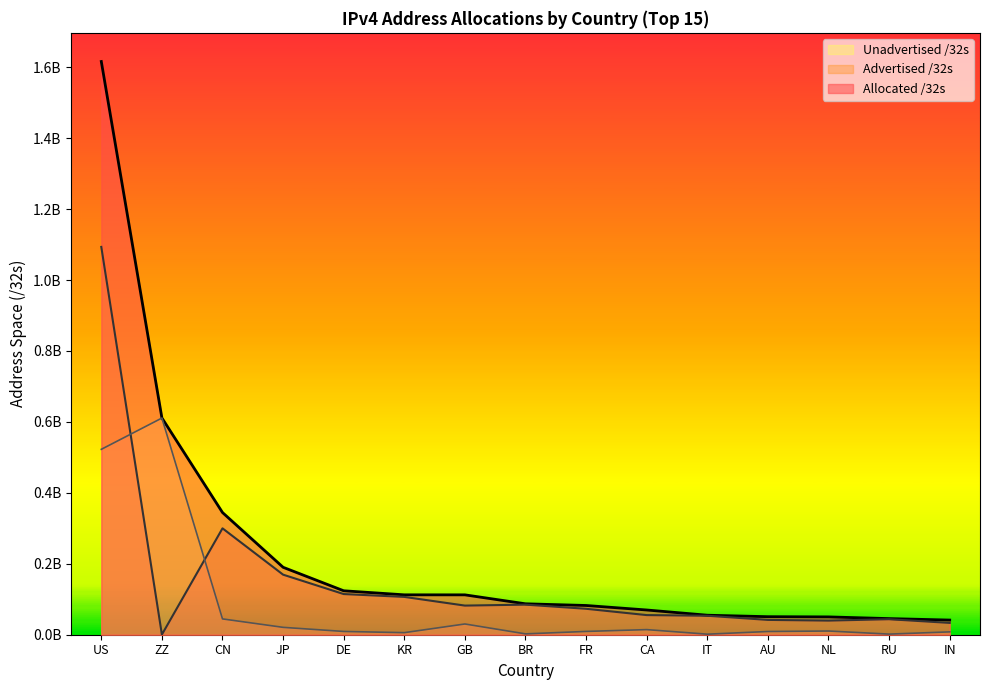

Which has a higher value, IN or IT?

IT